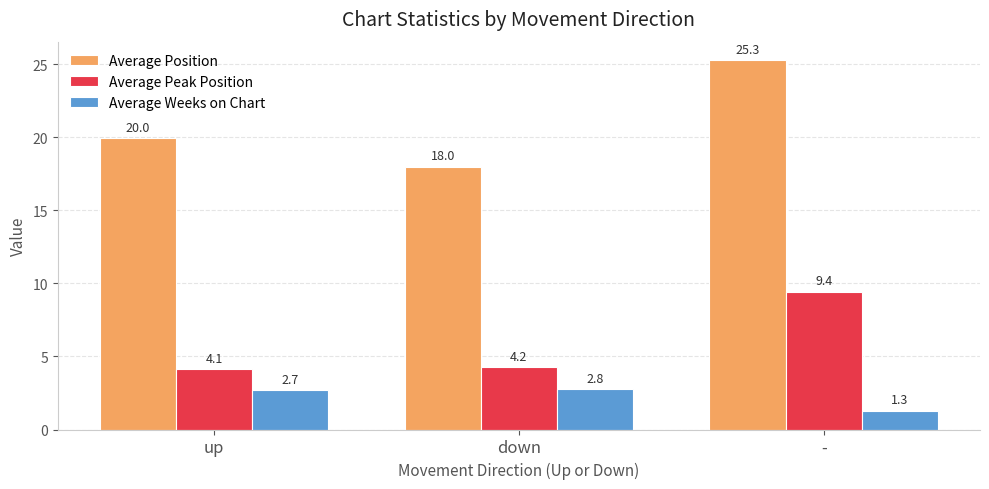

The Average Peak Position series shows 0.9 at up. True or false?

False